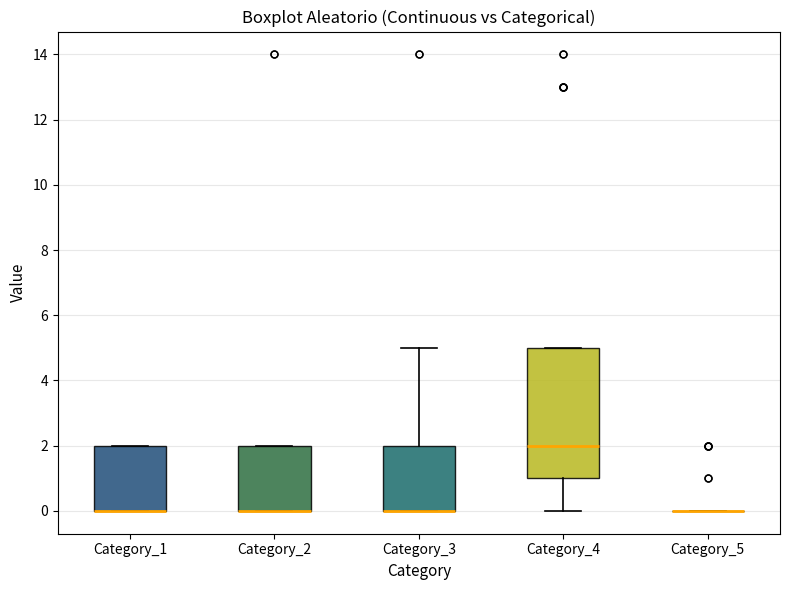

Comparing the boxes themselves (not the whiskers), which one is the tallest?

Category_4